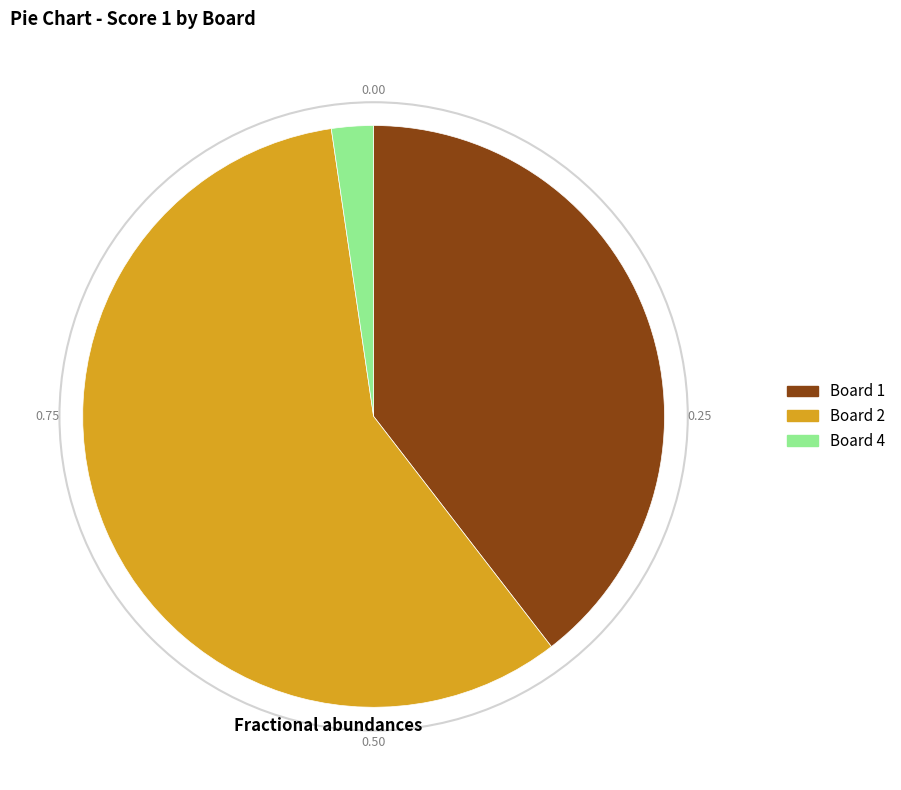

Which category has the biggest portion of the pie?

Board 2